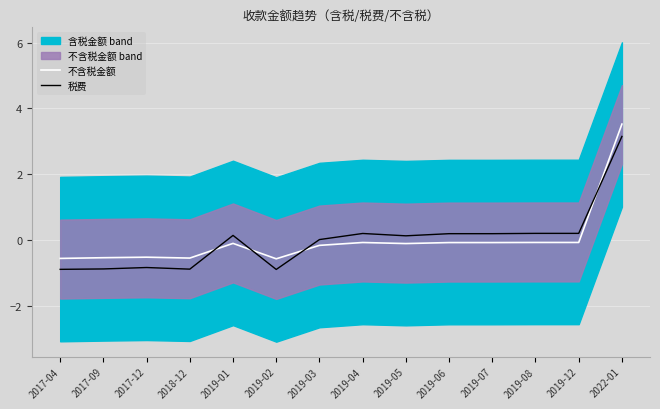

How many values in 不含税金额 are above zero?

1